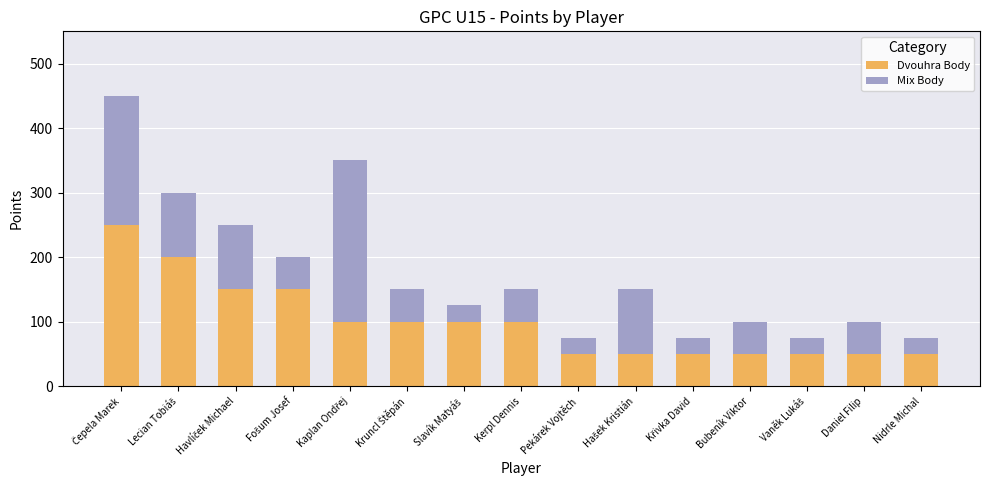

What is the difference between the maximum and minimum values in the Dvouhra Body series?

200